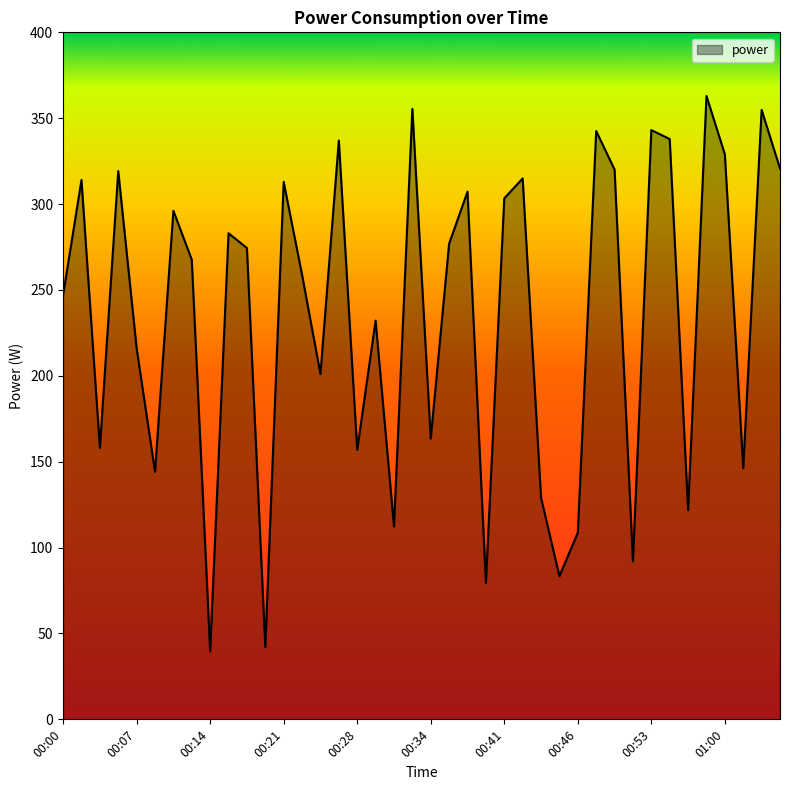

What is the difference between the second highest and second lowest values?

313.3